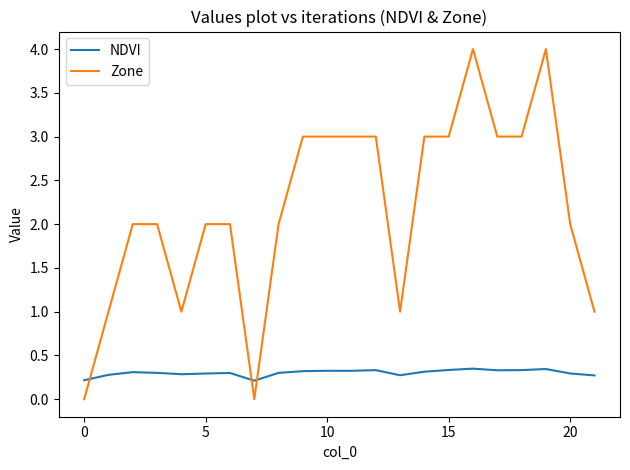

List the series in order of their peak value, highest first.

Zone, NDVI